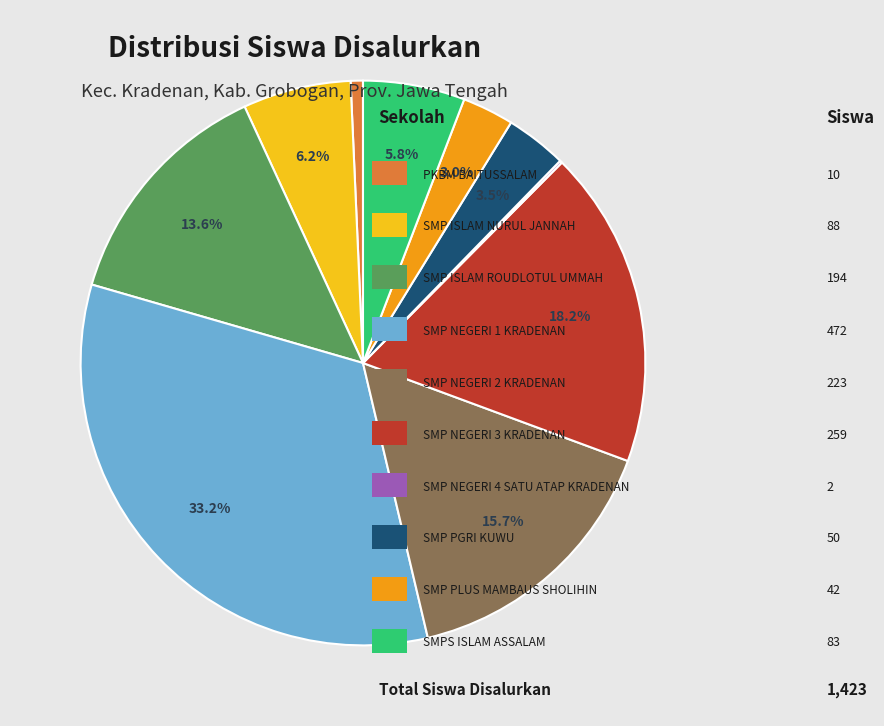

Which slice is the largest?

SMP NEGERI 1 KRADENAN